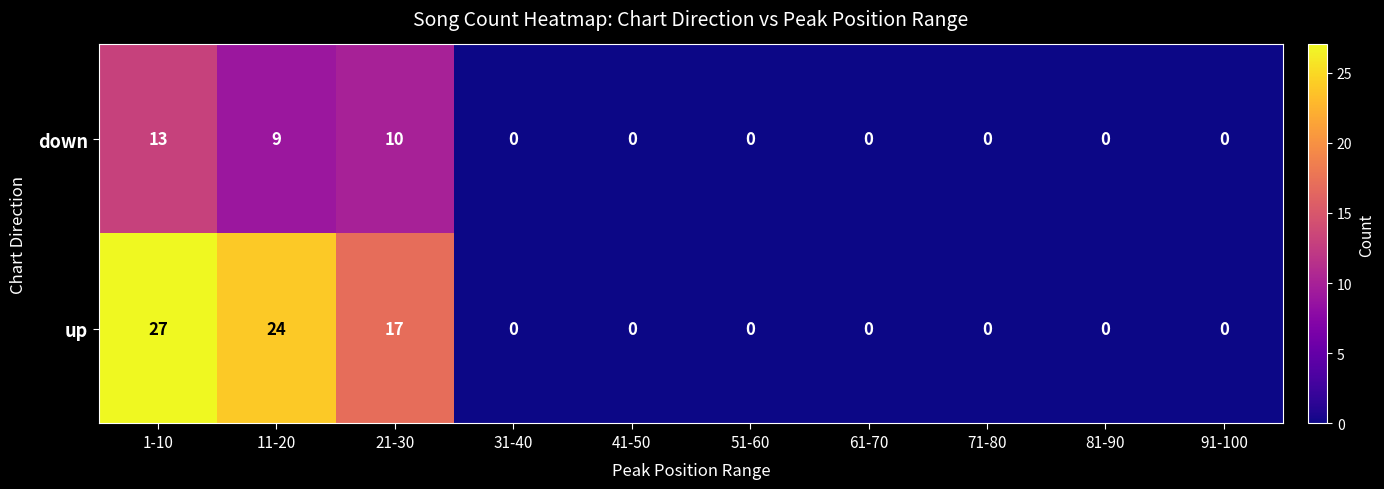

What is the difference between the maximum and minimum values in the down series?

13